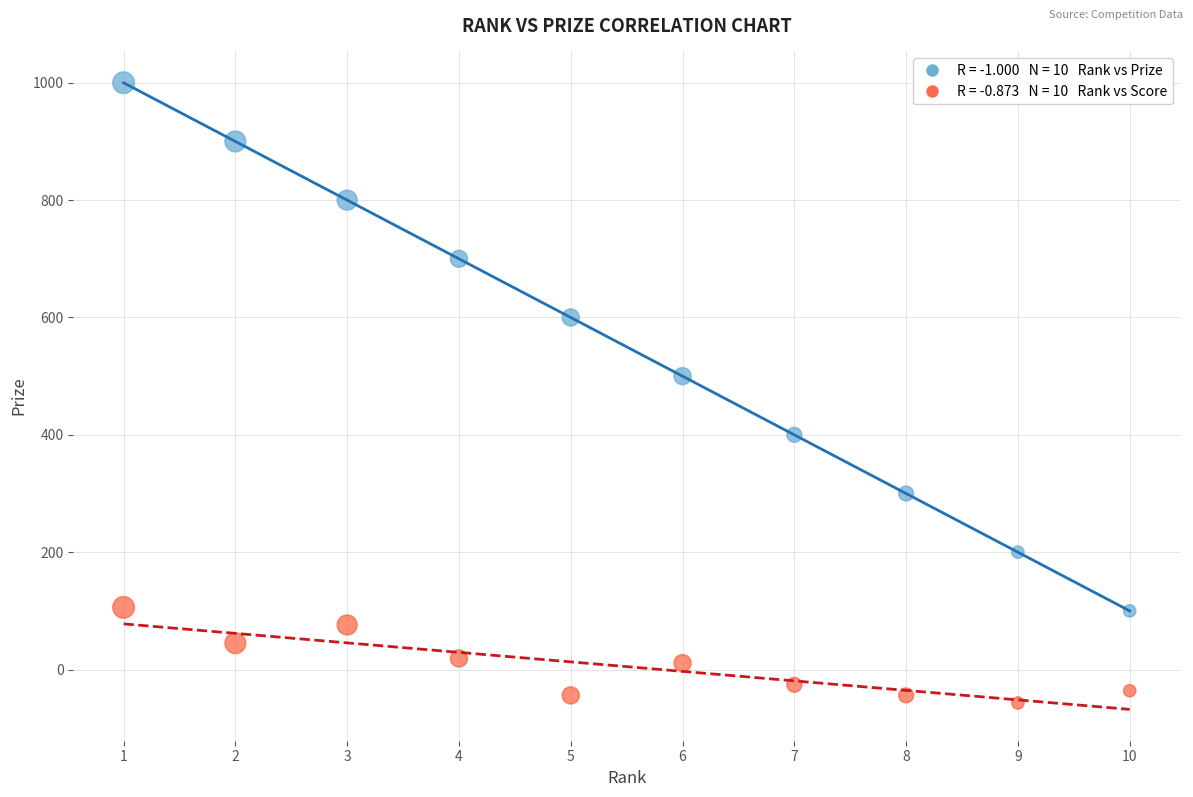

Across all series, what Y value is closest to 471?

500